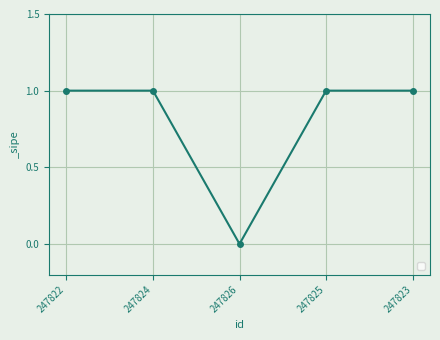

True or false: there are more than 2 points higher than both neighbors.

False